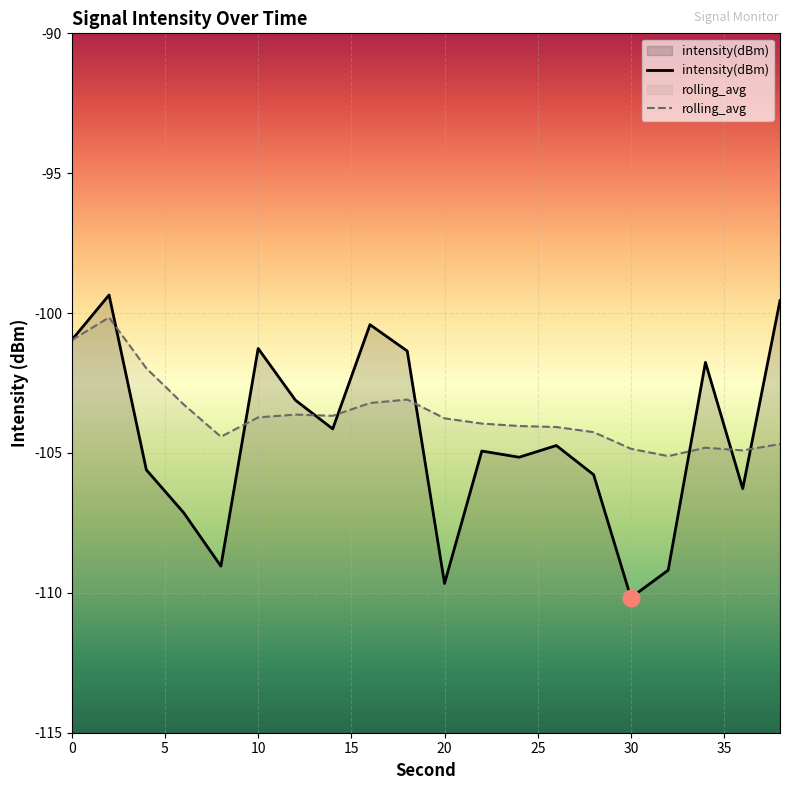

What is the difference between the maximum and minimum values in the intensity(dBm) series?

10.8